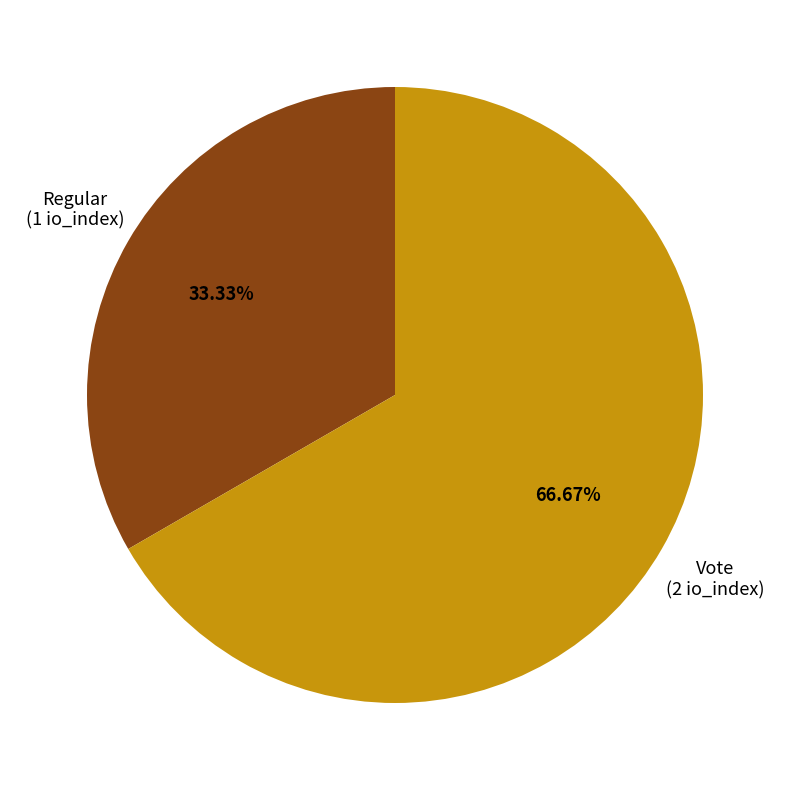

To the nearest percent, what percentage of the pie is Regular?

33%